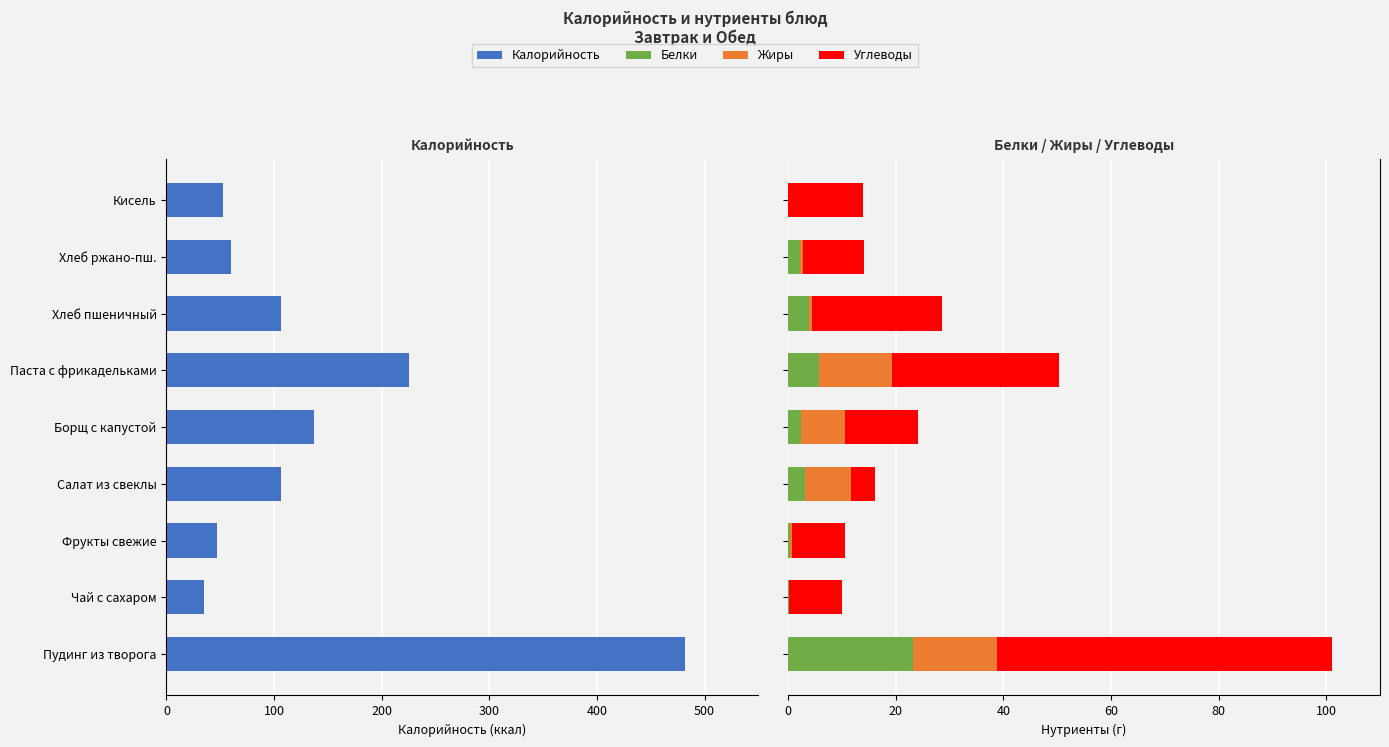

What position from the right is Паста с фрикадельками?

4